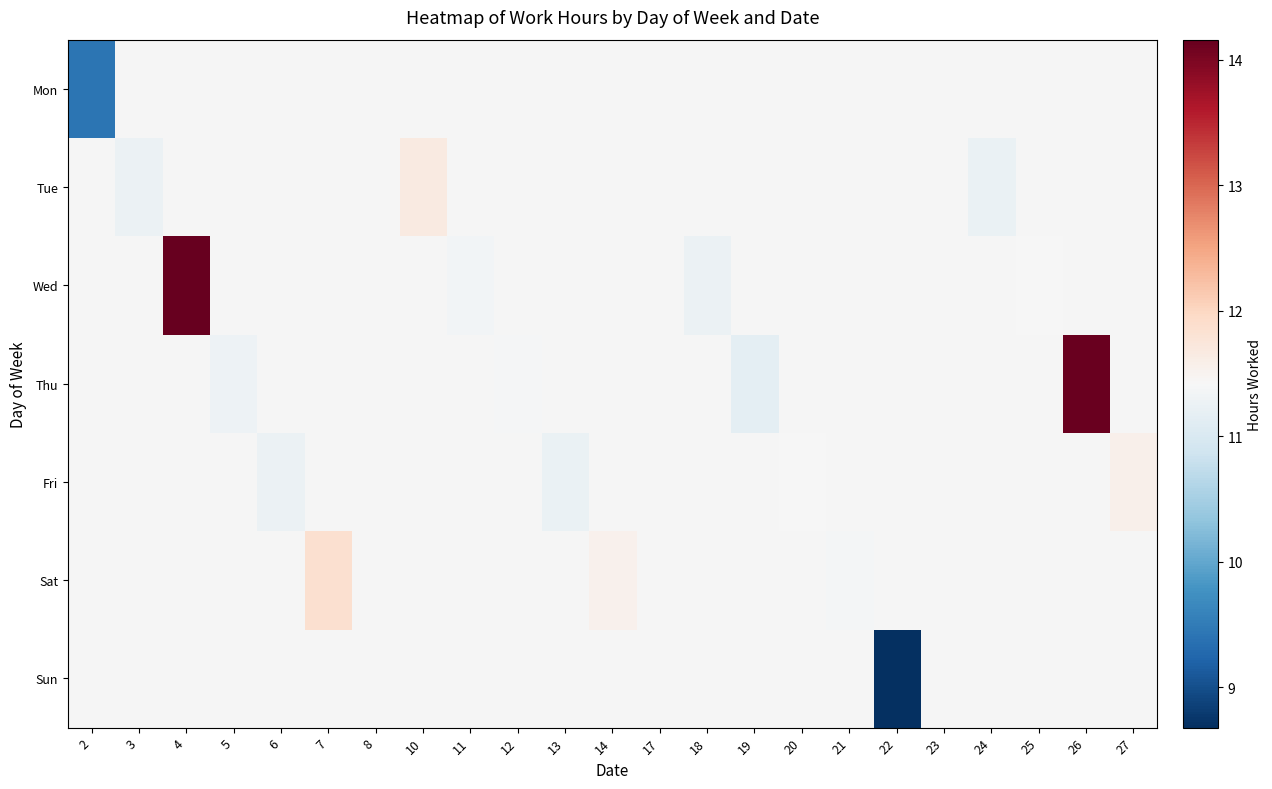

List the labels in order of Wed value, smallest first.

2, 3, 4, 5, 6, 7, 8, 10, 11, 12, 13, 14, 17, 18, 19, 20, 21, 22, 23, 24, 25, 26, 27